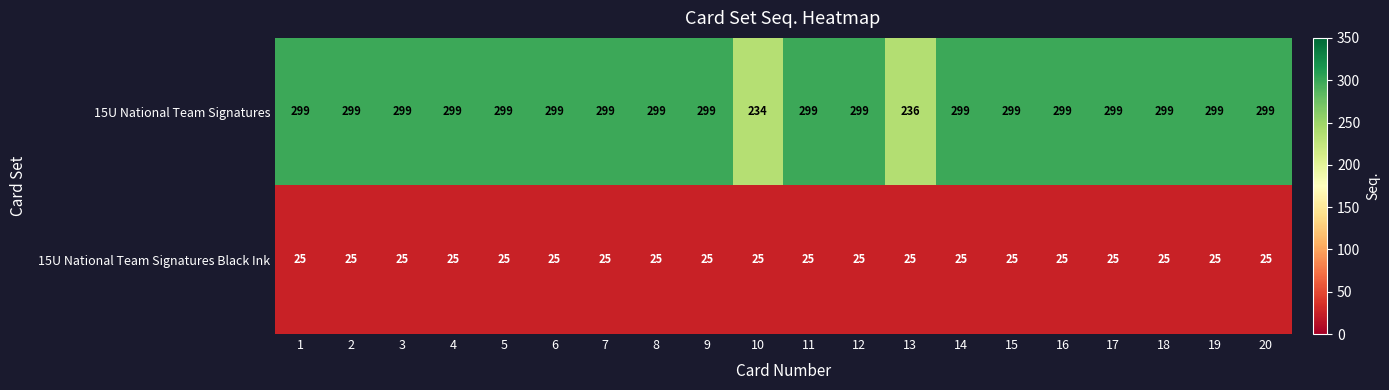

True or false: 15U National Team Signatures has a value of 234 at 10.

True